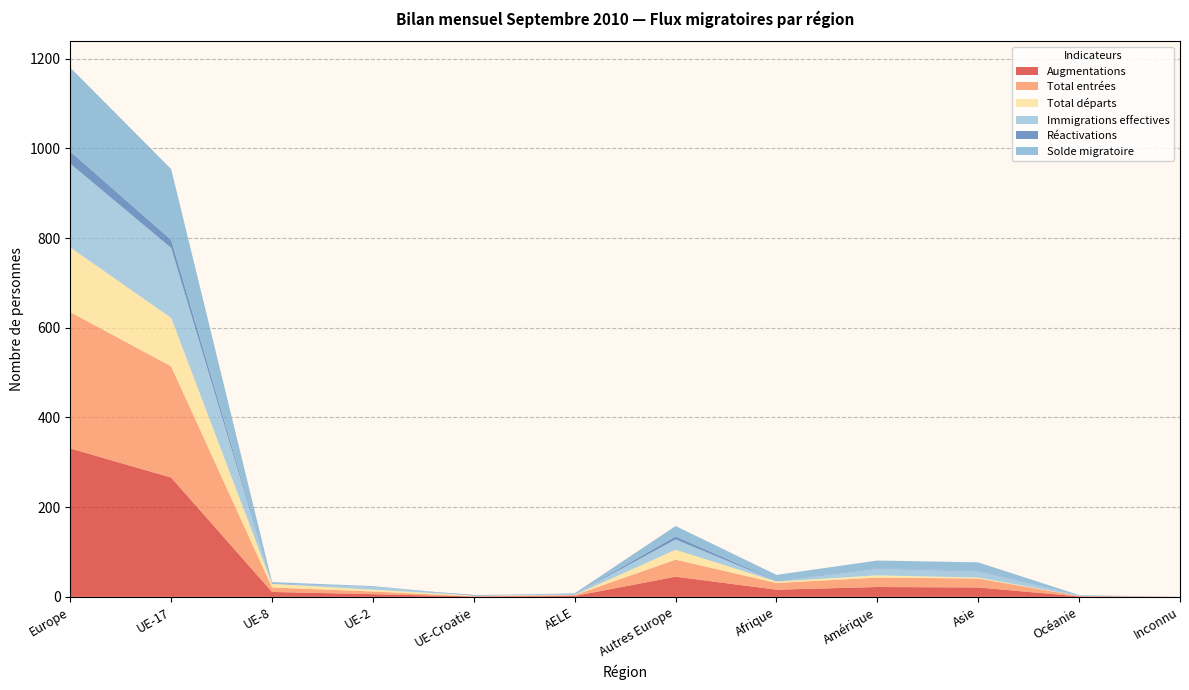

Reading right to left, extract all data points from this chart.

Augmentations: Inconnu=0	Océanie=1	Asie=21	Amérique=22	Afrique=16	Autres Europe=45	AELE=2	UE-Croatie=1	UE-2=6	UE-8=11	UE-17=266	Europe=331
Total entrées: Inconnu=0	Océanie=1	Asie=20	Amérique=21	Afrique=15	Autres Europe=38	AELE=2	UE-Croatie=0	UE-2=6	UE-8=10	UE-17=248	Europe=304
Total départs: Inconnu=0	Océanie=0	Asie=2	Amérique=5	Afrique=3	Autres Europe=22	AELE=0	UE-Croatie=2	UE-2=4	UE-8=8	UE-17=108	Europe=144
Immigrations effectives: Inconnu=0	Océanie=1	Asie=14	Amérique=15	Afrique=1	Autres Europe=23	AELE=2	UE-Croatie=0	UE-2=6	UE-8=0	UE-17=156	Europe=187
Réactivations: Inconnu=0	Océanie=0	Asie=1	Amérique=1	Afrique=1	Autres Europe=7	AELE=0	UE-Croatie=1	UE-2=0	UE-8=1	UE-17=18	Europe=27
Solde migratoire: Inconnu=0	Océanie=1	Asie=19	Amérique=17	Afrique=13	Autres Europe=23	AELE=2	UE-Croatie=-1	UE-2=2	UE-8=3	UE-17=158	Europe=187